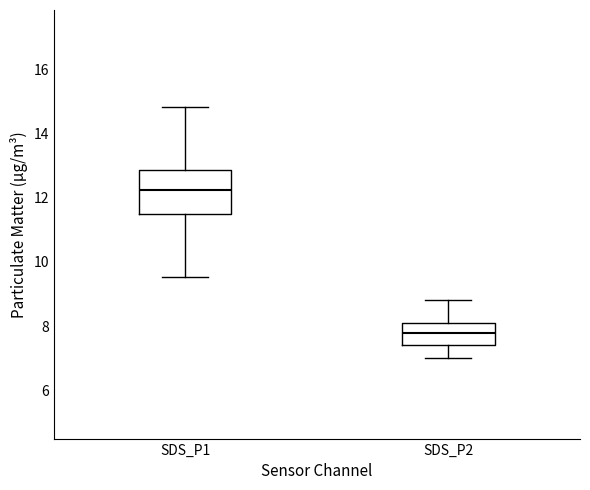

Where does the lower whisker of the box for SDS_P1 end on the y-axis? The values are not printed on the chart, so give them approximately, as read against the axis.

9.6